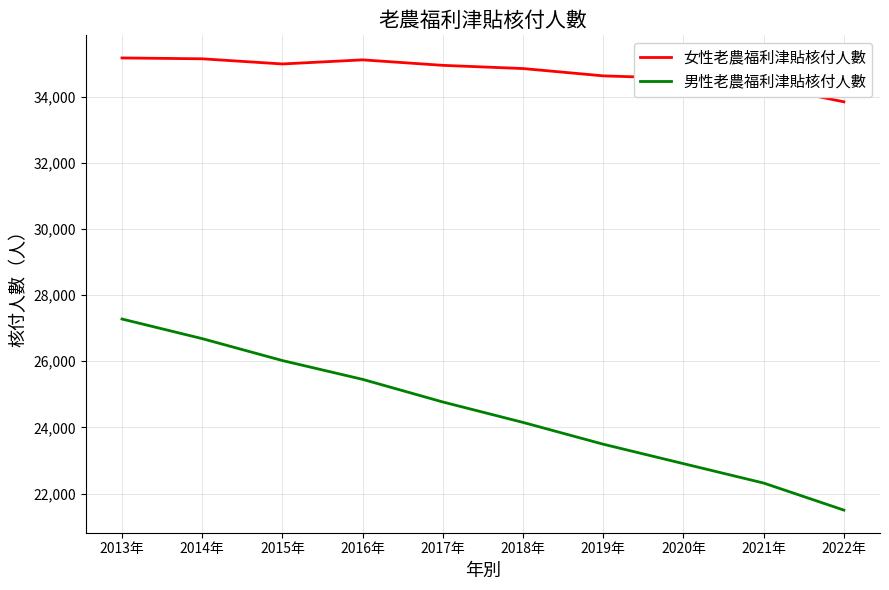

True or false: 男性老農福利津貼核付人數 has a value of 22903 at 2020年.

True